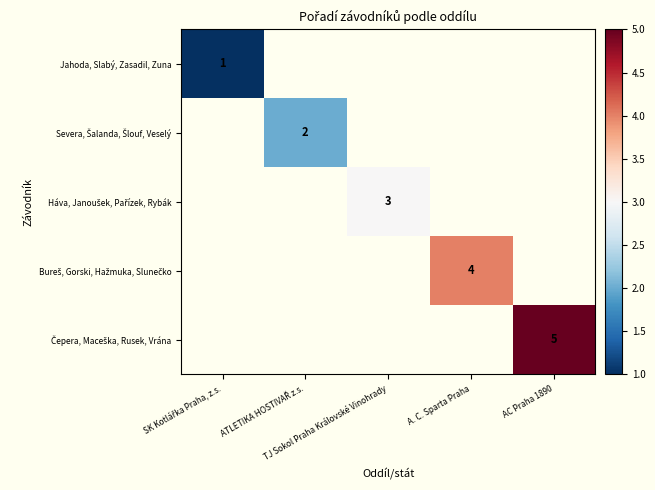

How many data points does each series have?

5